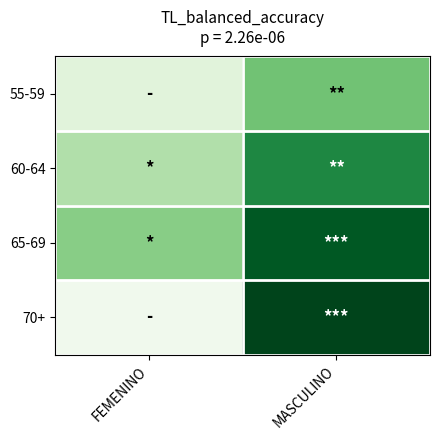

What is the spread (max minus min) of values at FEMENINO?

0.4